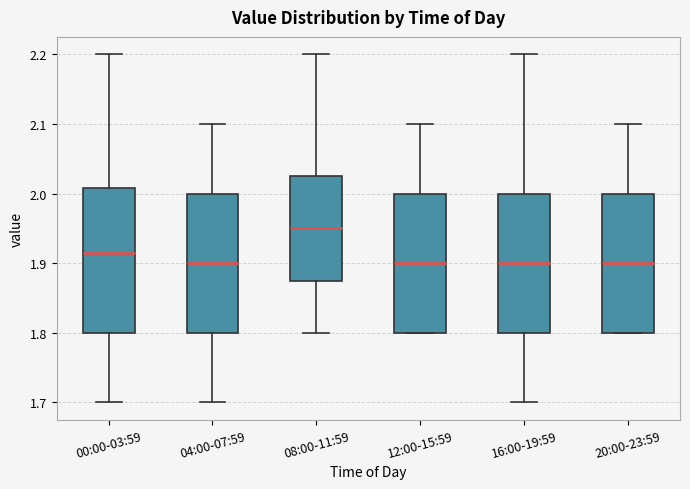

Reading left to right, read every box against the y-axis: the position of its median line, the range the box covers, and the ends of its whiskers. The values are not printed on the chart, so give them approximately, as read against the axis.

00:00-03:59: median 1.92, box 1.80 to 2.01, whiskers 1.70 to 2.20
04:00-07:59: median 1.90, box 1.80 to 2.00, whiskers 1.70 to 2.10
08:00-11:59: median 1.95, box 1.88 to 2.03, whiskers 1.80 to 2.20
12:00-15:59: median 1.90, box 1.80 to 2.00, whiskers 1.80 to 2.10
16:00-19:59: median 1.90, box 1.80 to 2.00, whiskers 1.70 to 2.20
20:00-23:59: median 1.90, box 1.80 to 2.00, whiskers 1.80 to 2.10